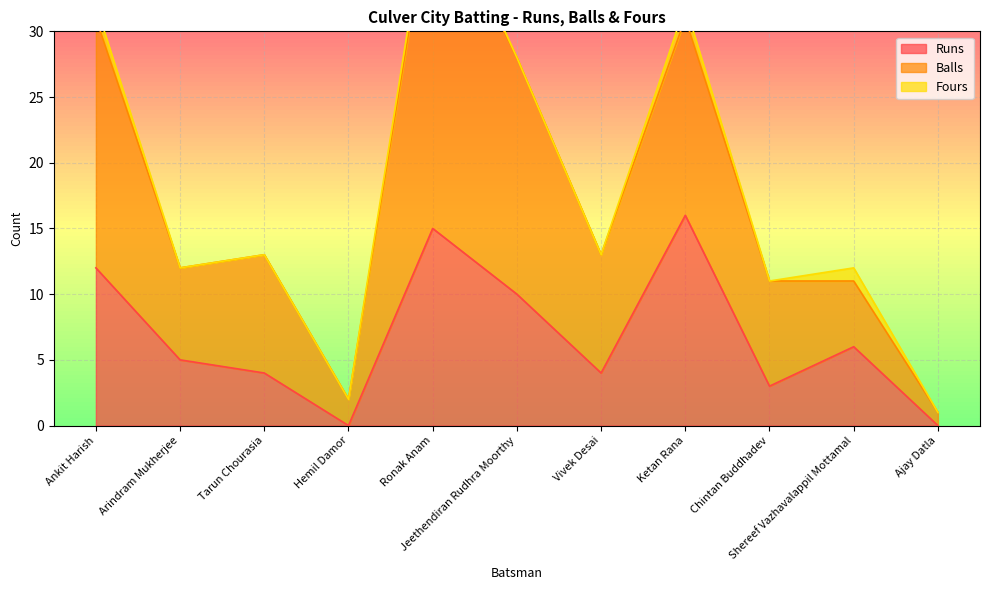

The Balls series shows 11 at Chintan Buddhadev. True or false?

True